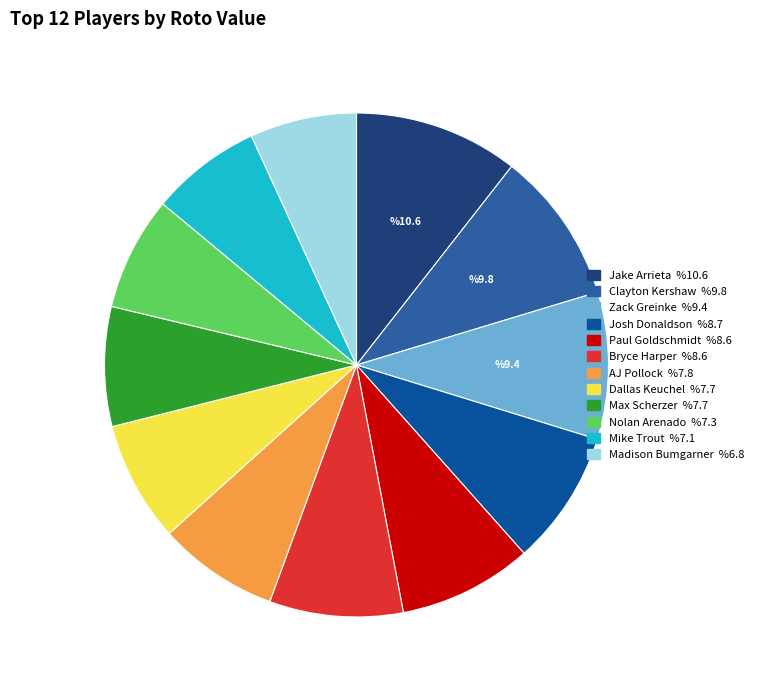

Which category has the biggest portion of the pie?

Jake Arrieta